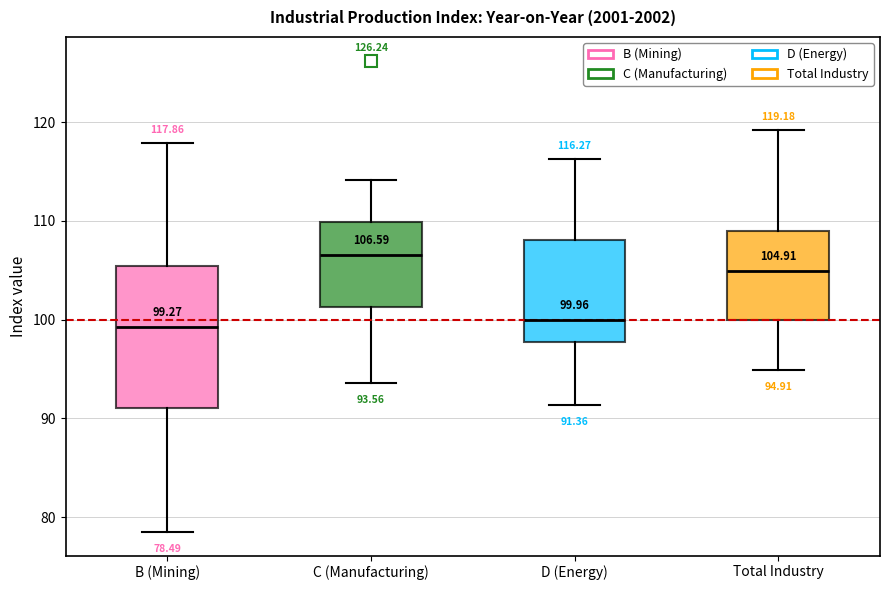

Which box's median line is the highest?

C (Manufacturing)